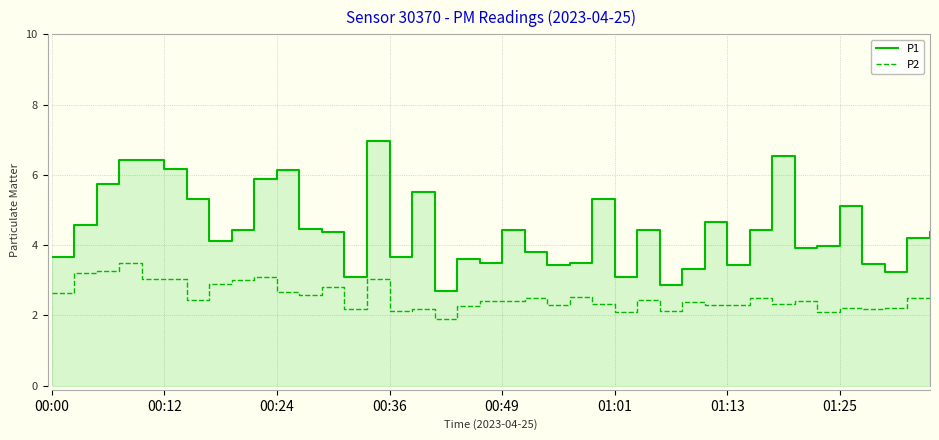

Which series changed the most between 9 and 16?

P2